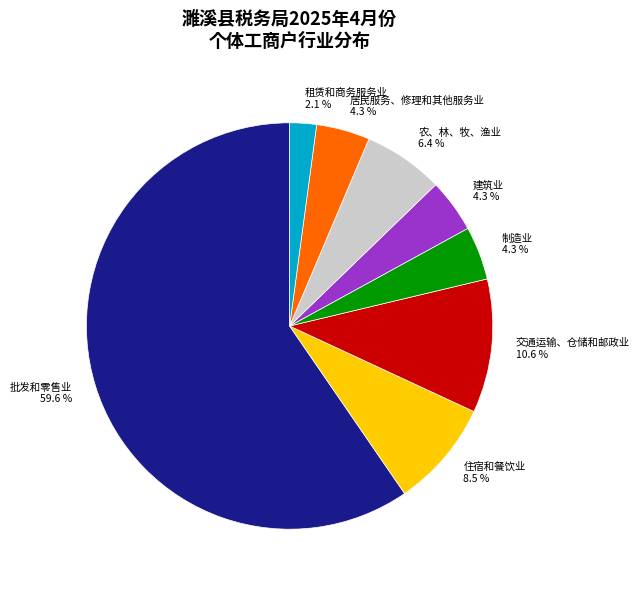

Is the sum of 交通运输、仓储和邮政业 and 租赁和商务服务业 greater than half?

No